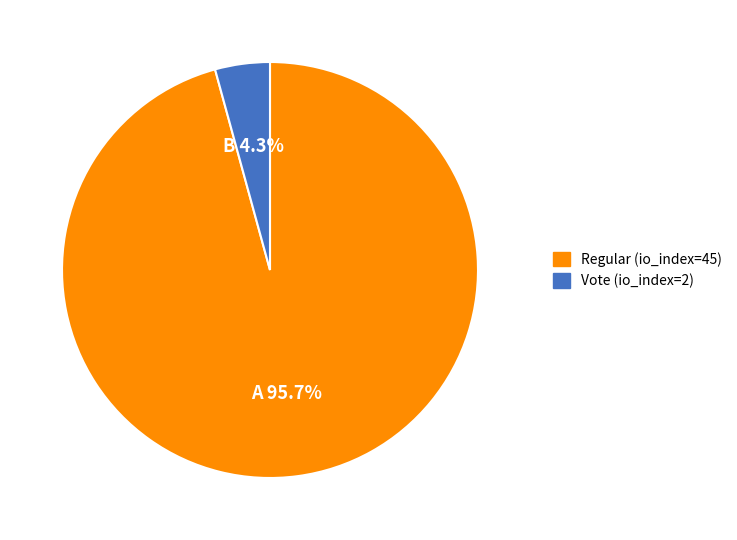

How many segments does this pie chart have?

2